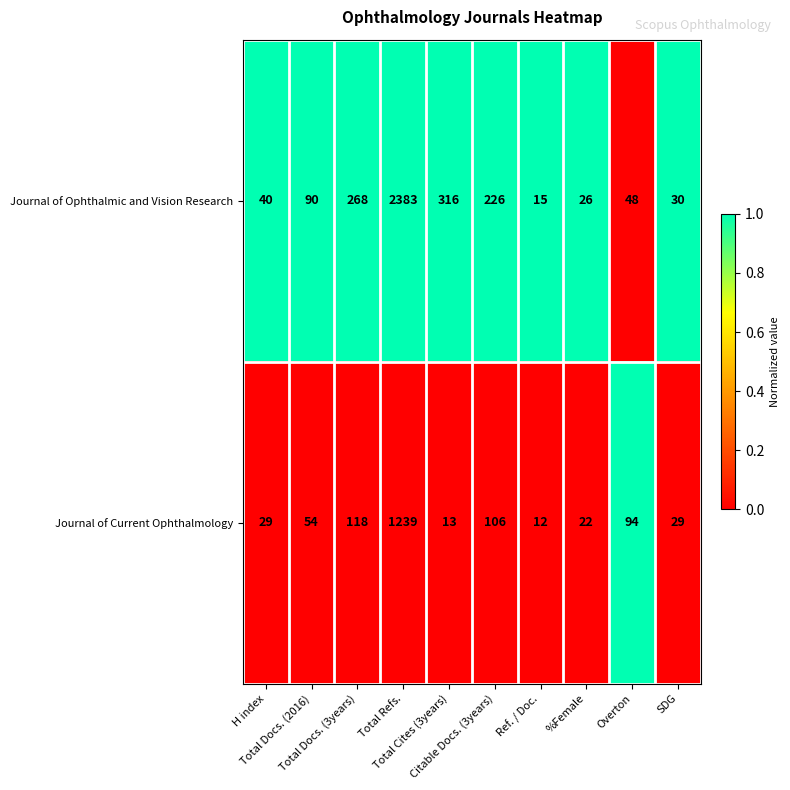

What is the difference between the highest and lowest values at SDG?

1